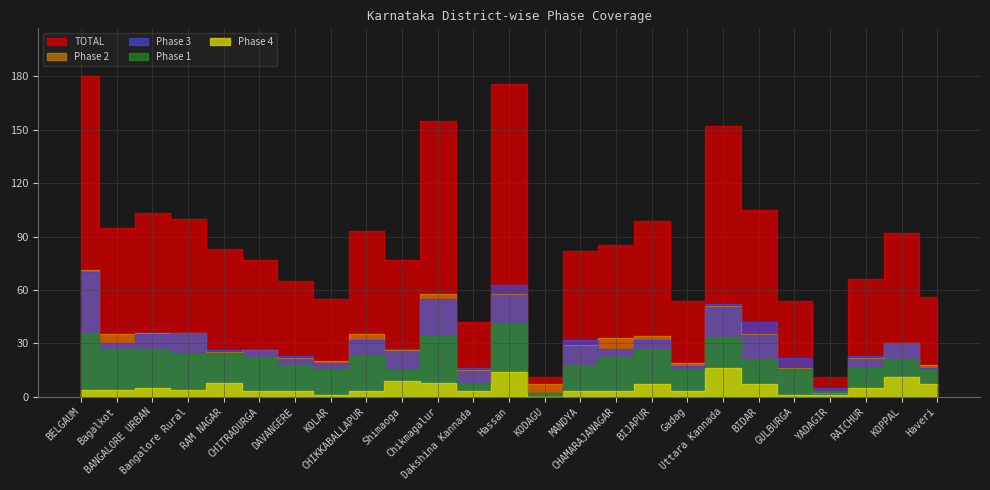

What is the value of the Phase 2 point at the 12th from the left?

15